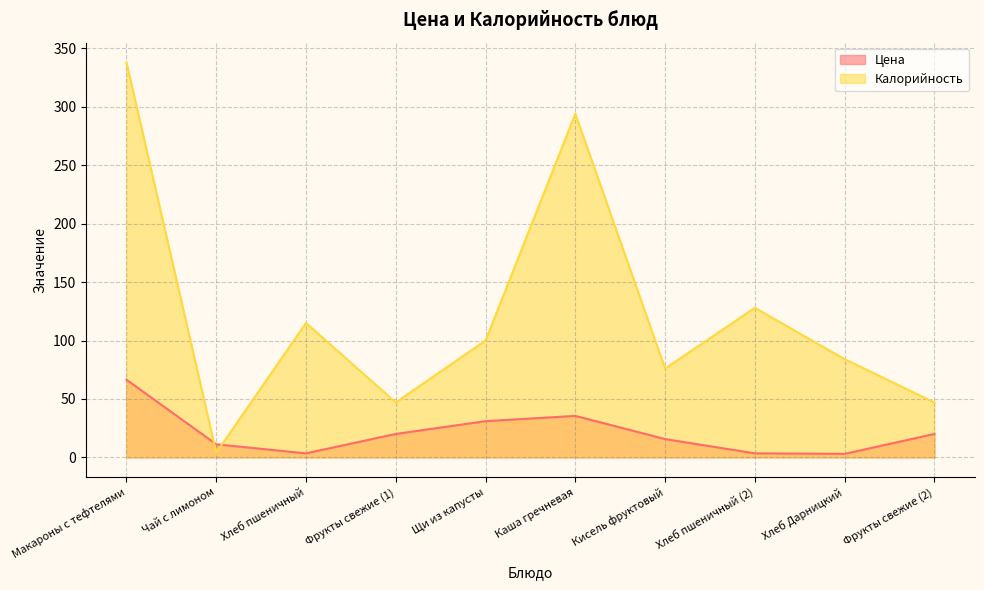

Reading left to right, transcribe all the data shown in this chart.

Цена: 66.5	11.2	3.4	20.1	31.0	35.5	15.7	3.4	3.0	20.1
Калорийность: 338.0	4.0	115.0	47.0	100.0	294.0	76.0	128.0	84.0	47.0